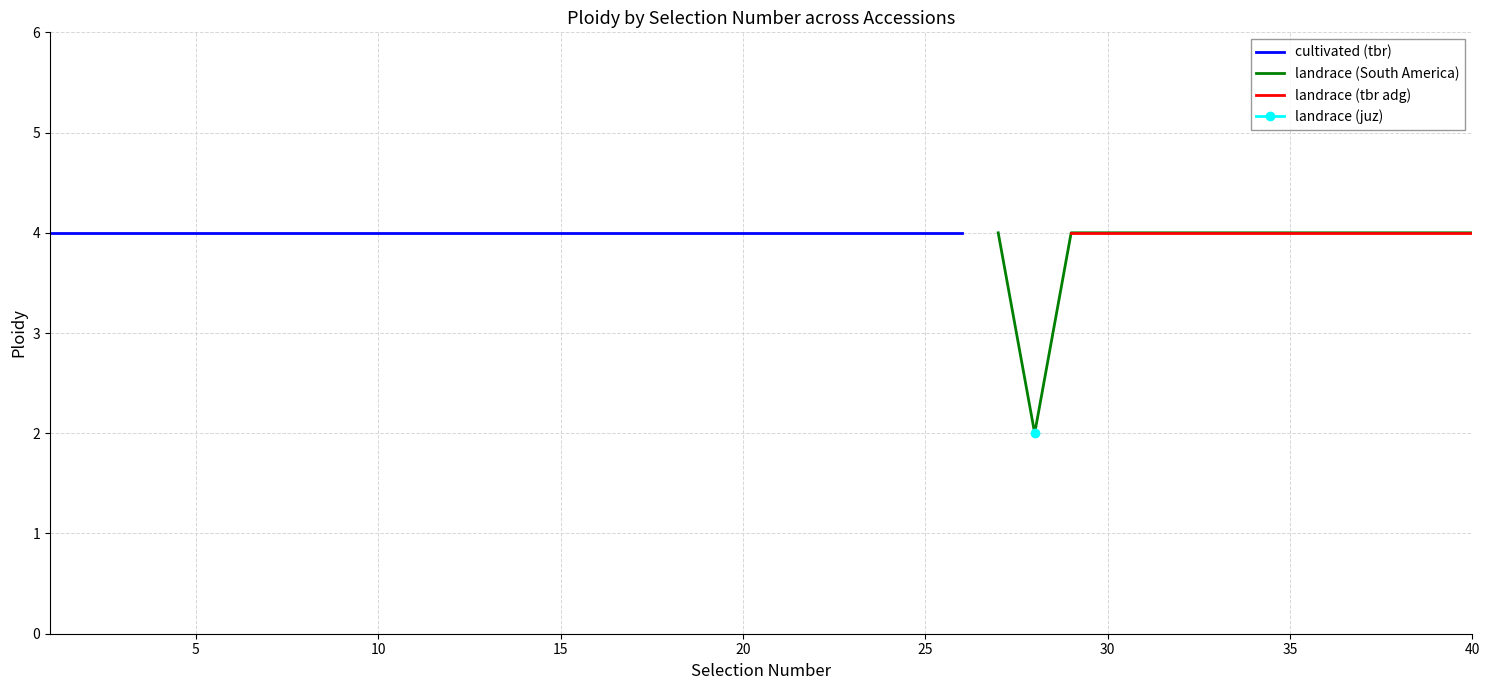

True or false: landrace (other) and cultivated intersect in this chart.

False